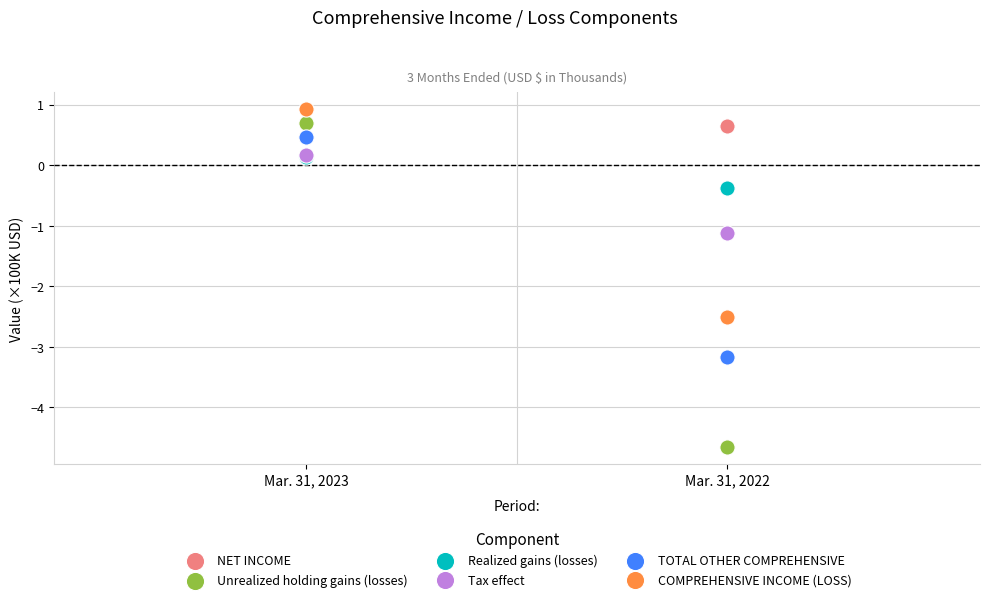

In the Unrealized holding gains (losses) series, what Y value is closest to -1?

0.7